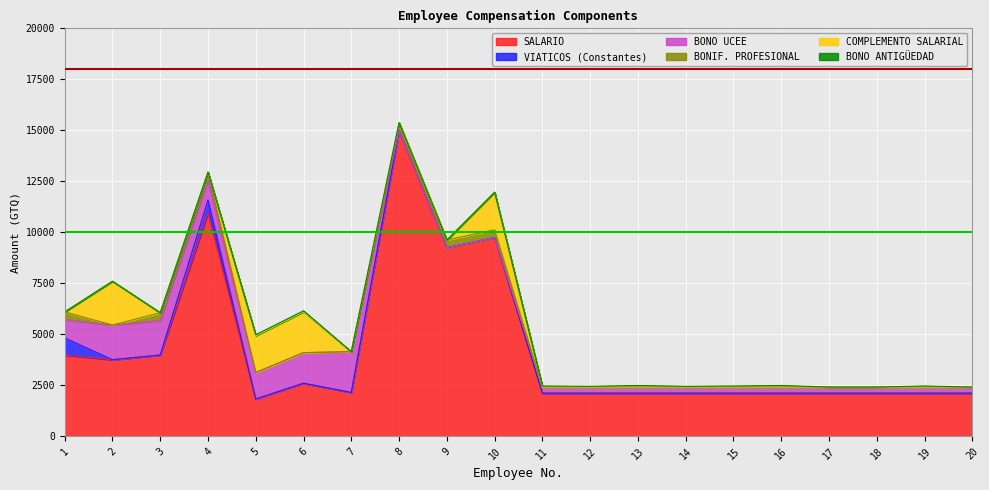

True or false: VIATICOS (Constantes) and BONIF. PROFESIONAL intersect in this chart.

True